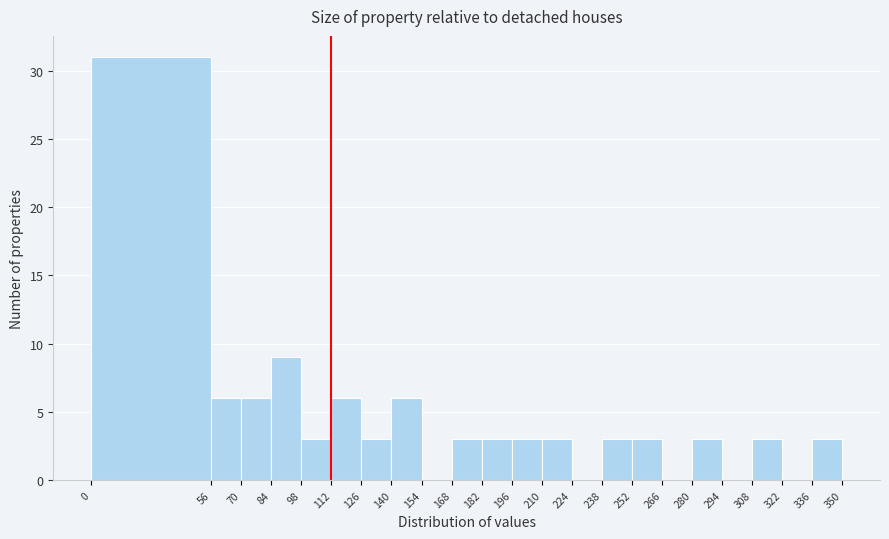

Over which range of the x-axis is the bar tallest?

0 to 56